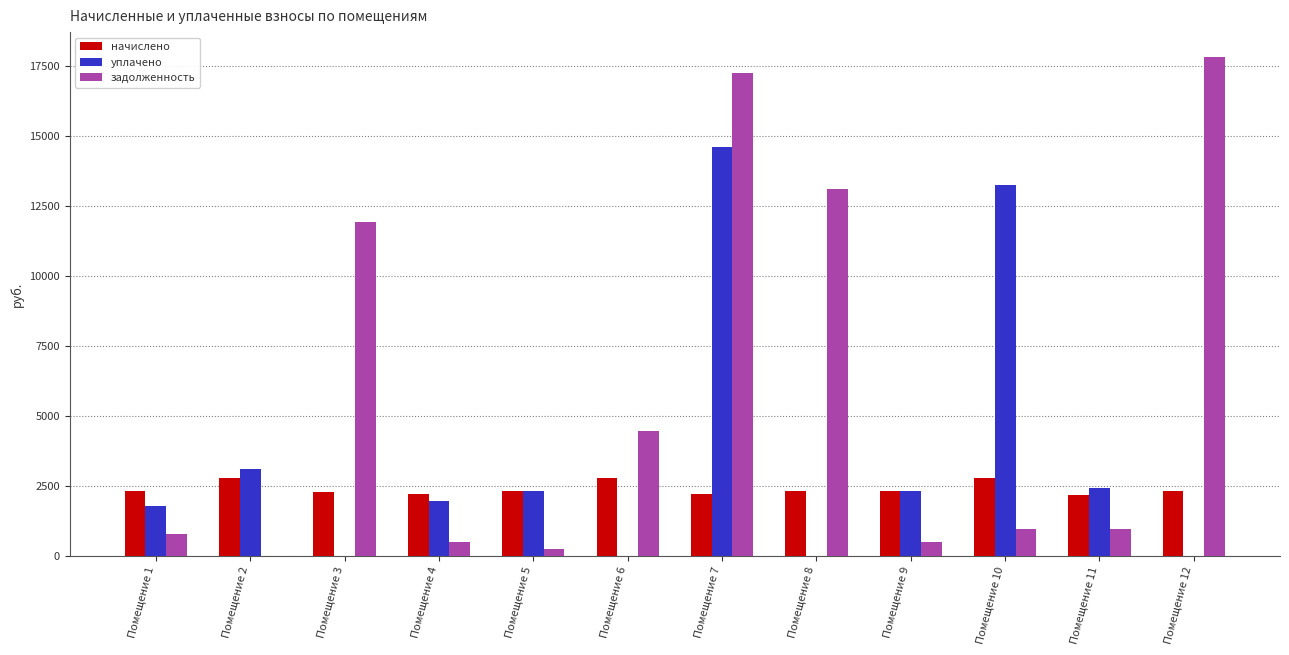

The value of задолженность at Помещение 12 is 9048.9. True or false?

False